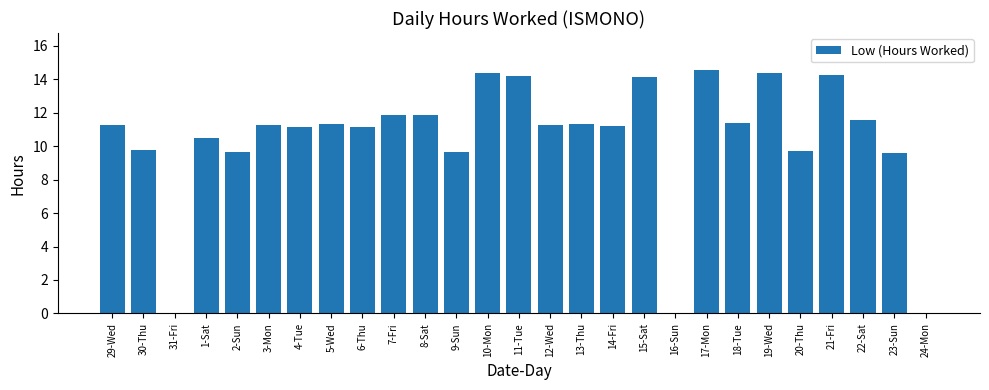

Approximately how many times larger is the value at 7-Fri compared to 3-Mon?

1.0